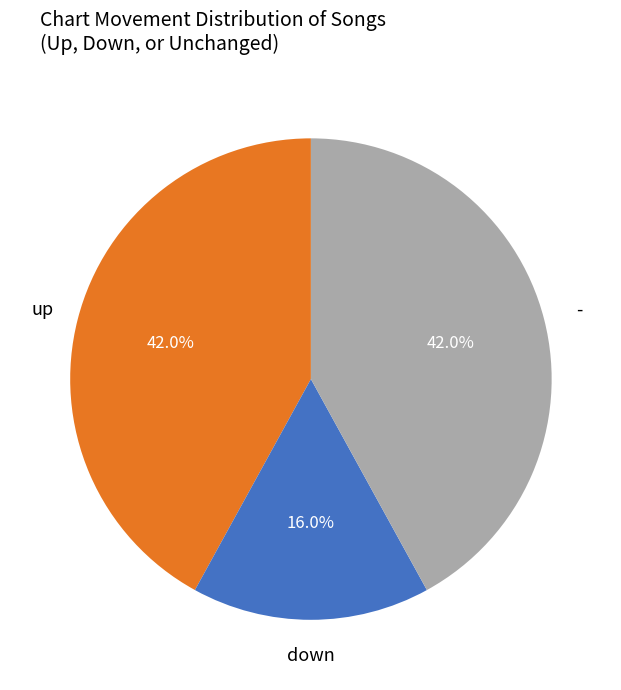

Count the number of slices in the pie.

3